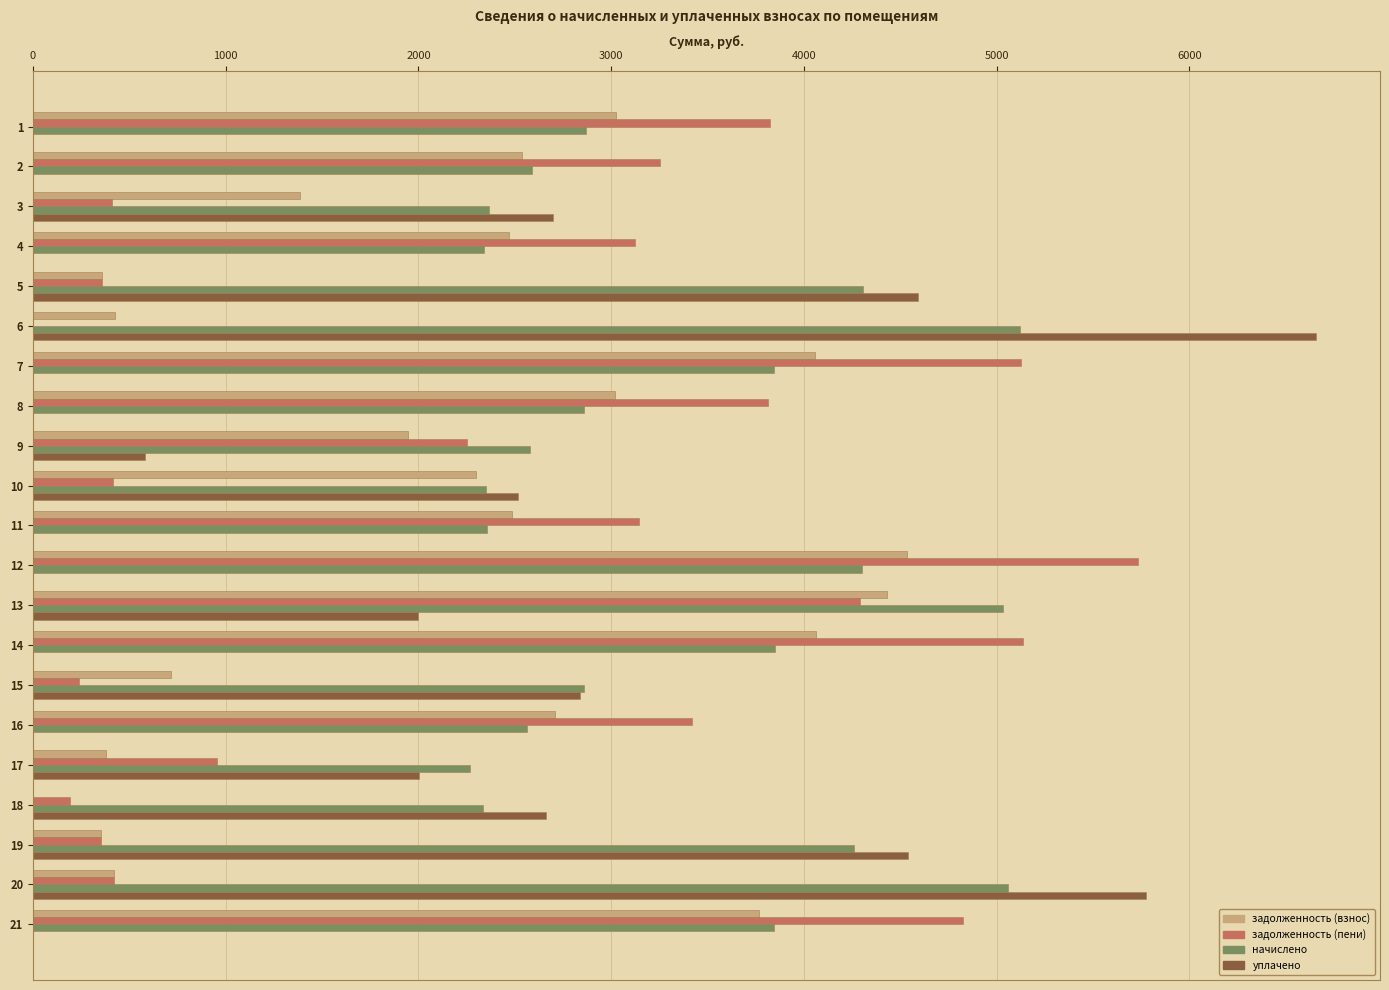

What is the sum of the начислено values at 6 and 1?

7992.0